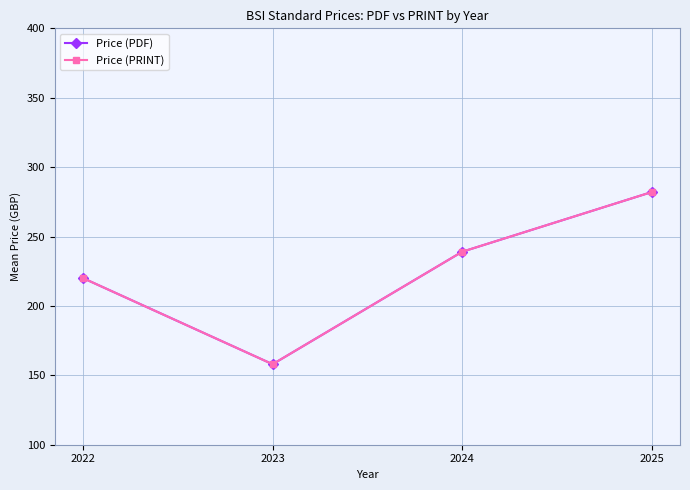

True or false: Price (PRINT) and Price (PDF) intersect in this chart.

False